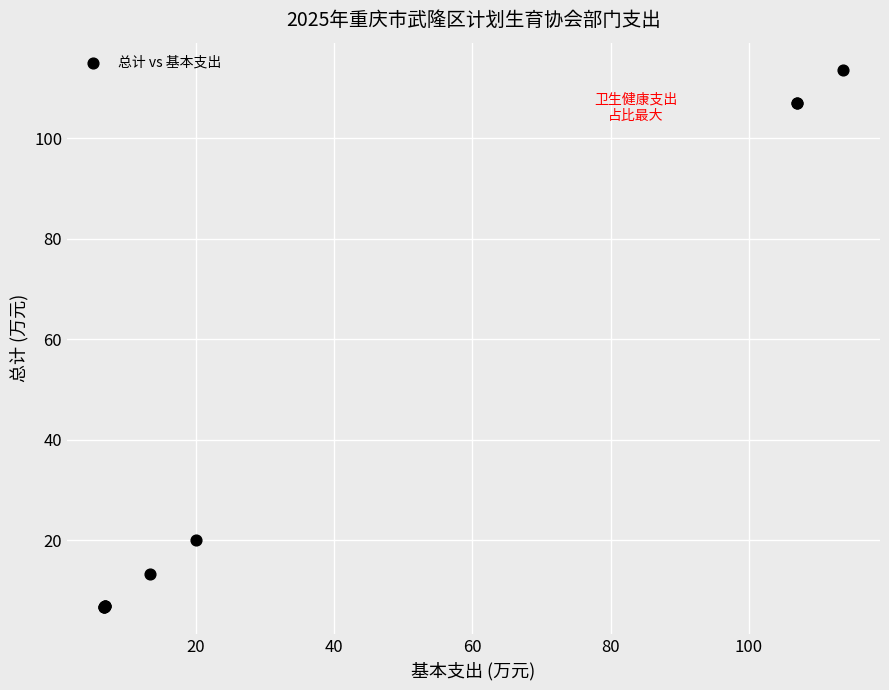

What Y value in the scatter plot is closest to 60?

20.1